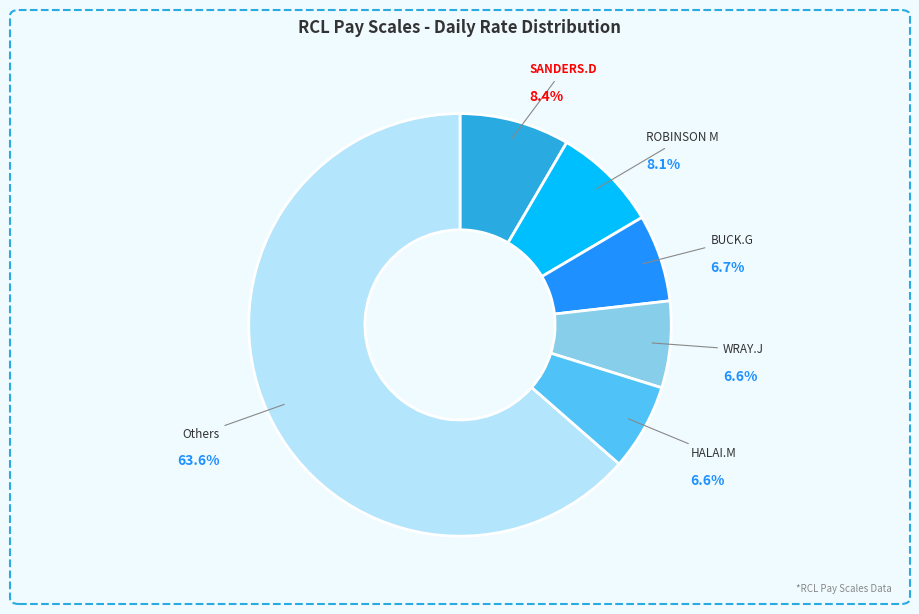

Does any single category account for the majority?

Yes